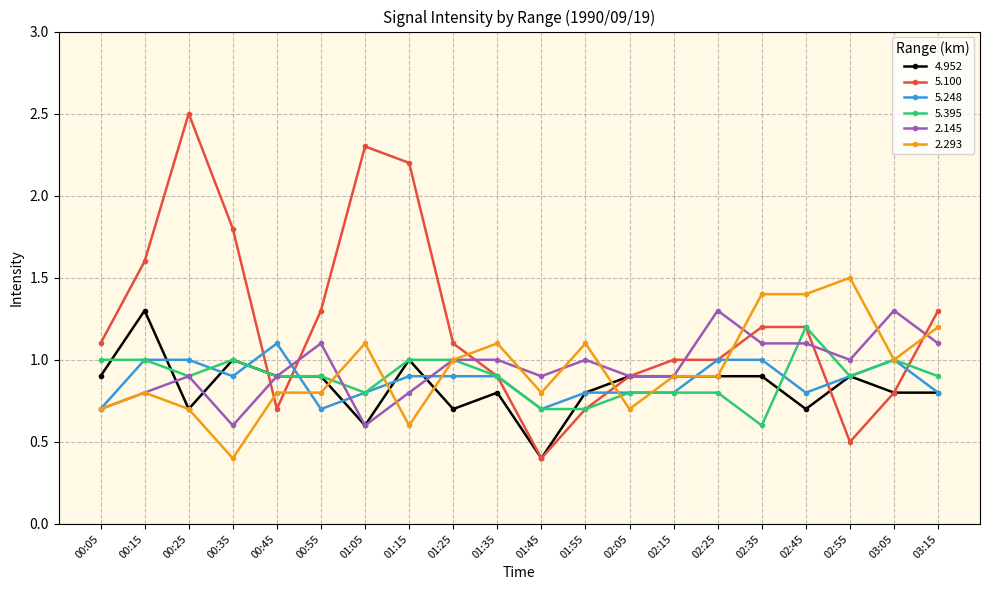

How many values in the 2.145 series are below 1?

10